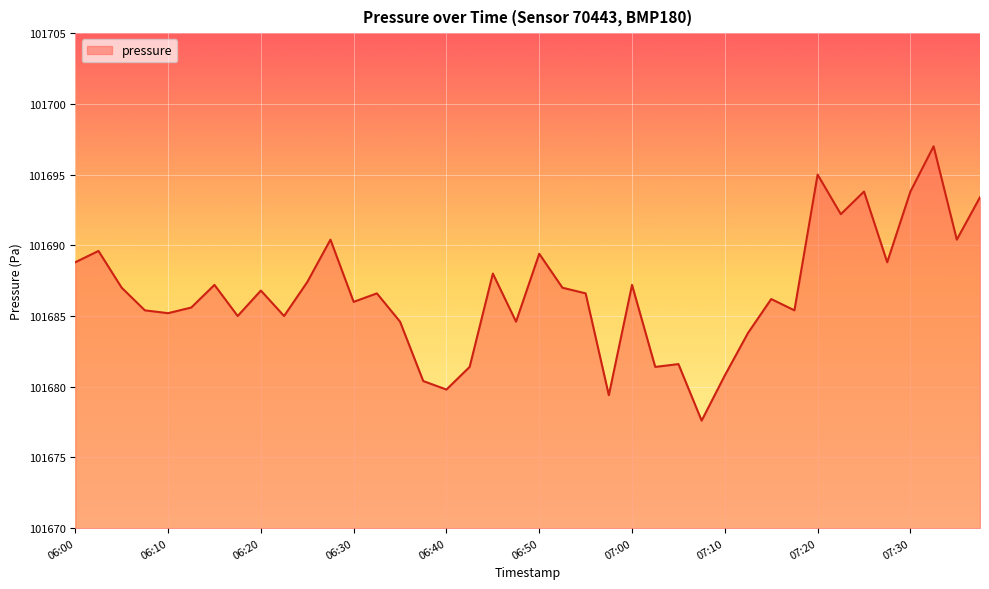

What is the difference between the maximum and minimum values?

19.4